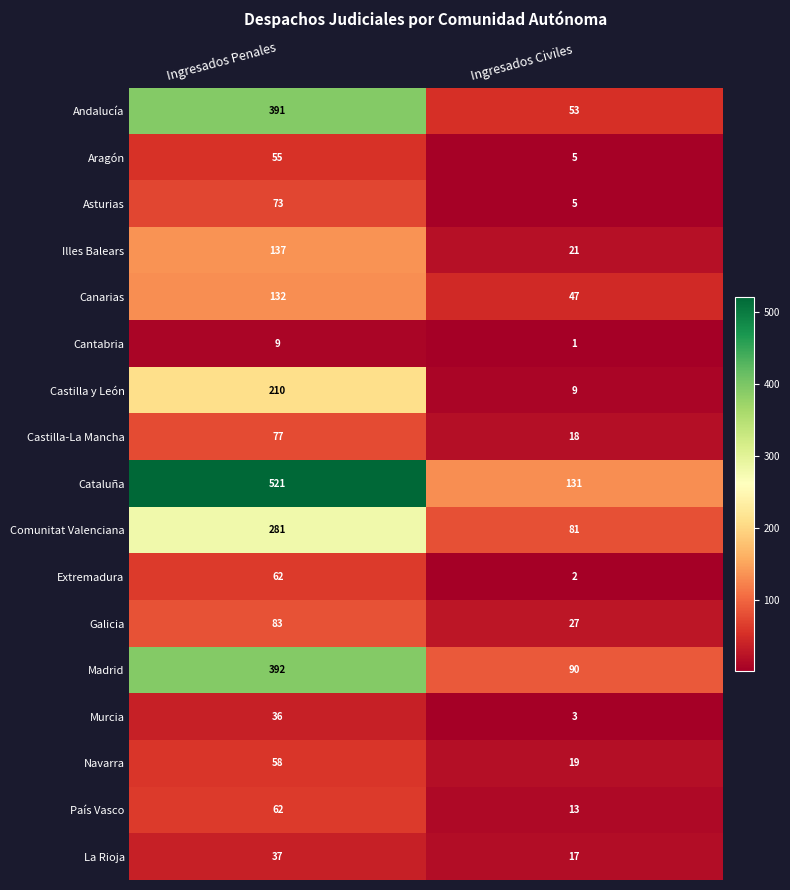

At how many categories does at least one series exceed 460?

1